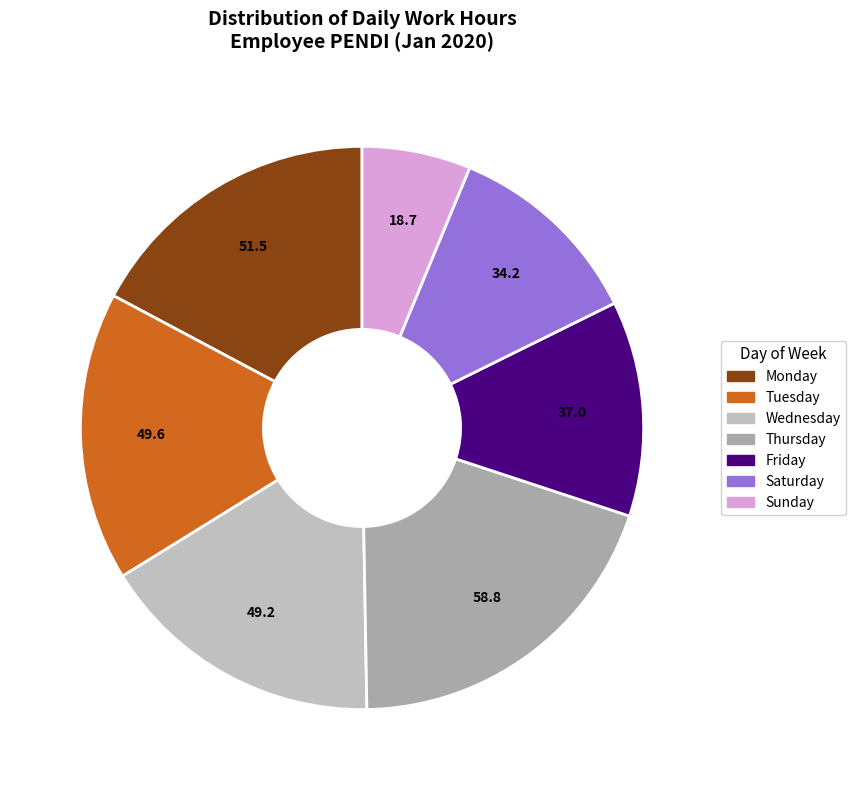

How many slices are in this pie chart?

7